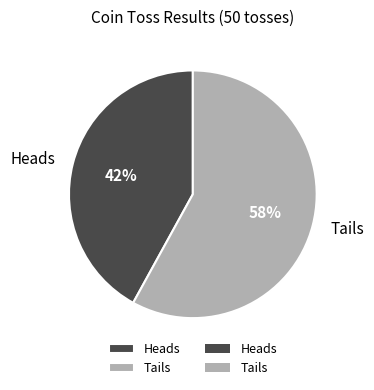

Count the number of slices in the pie.

2